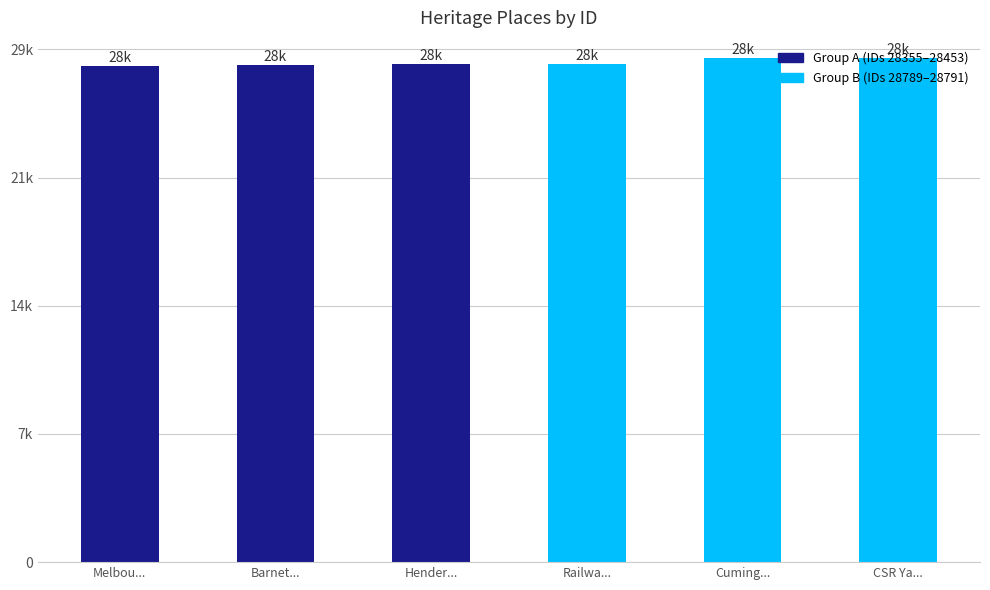

True or false: the data shows 6779 at Barnet....

False